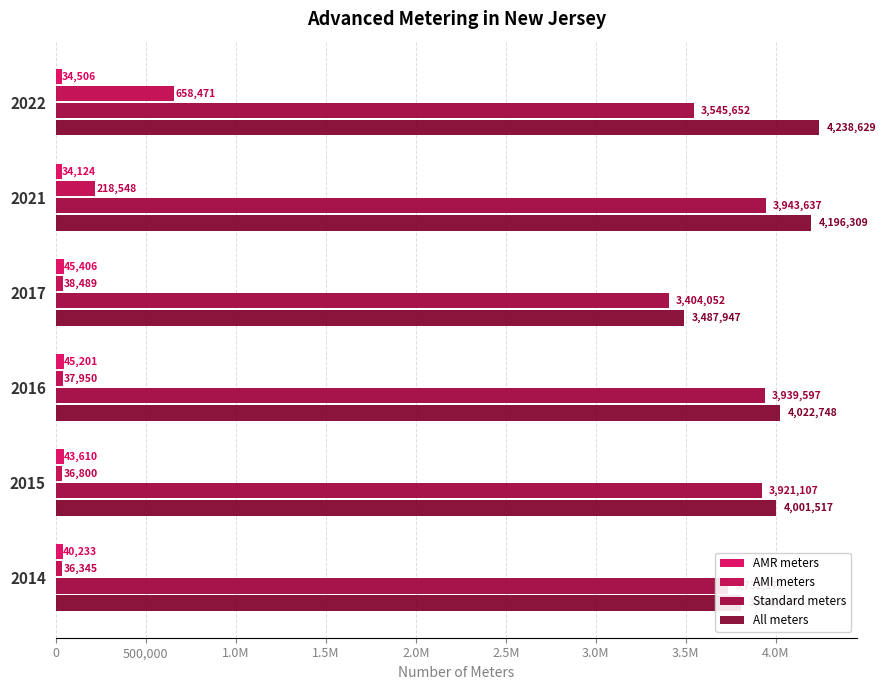

What is the sum of all AMI meters values?

1026603